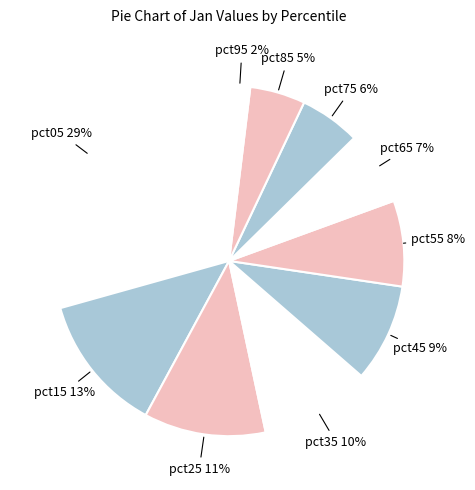

How many slices are in this pie chart?

10